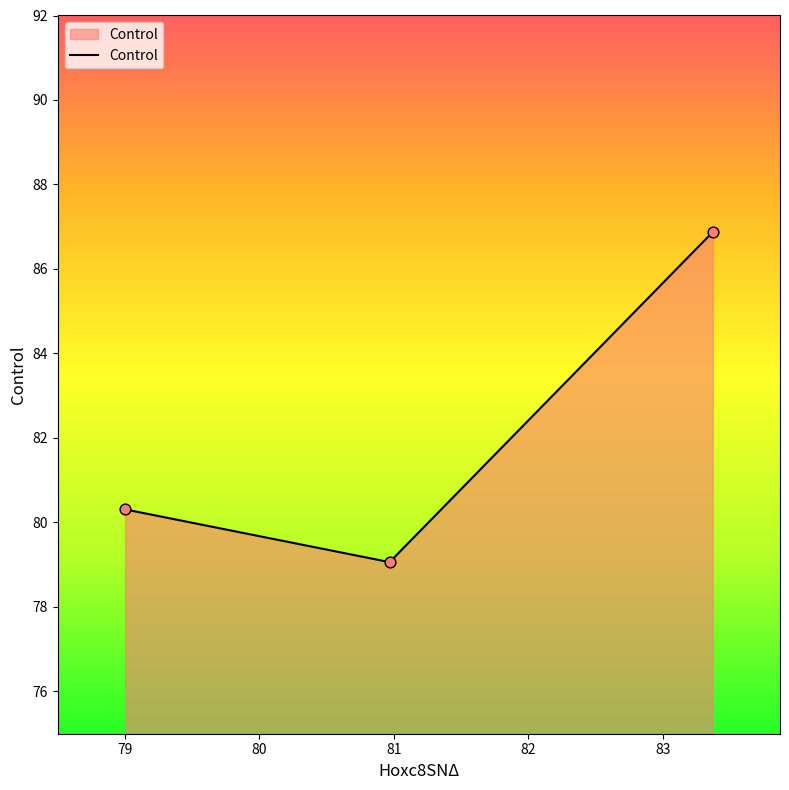

What is the maximum value shown in the chart?

86.9